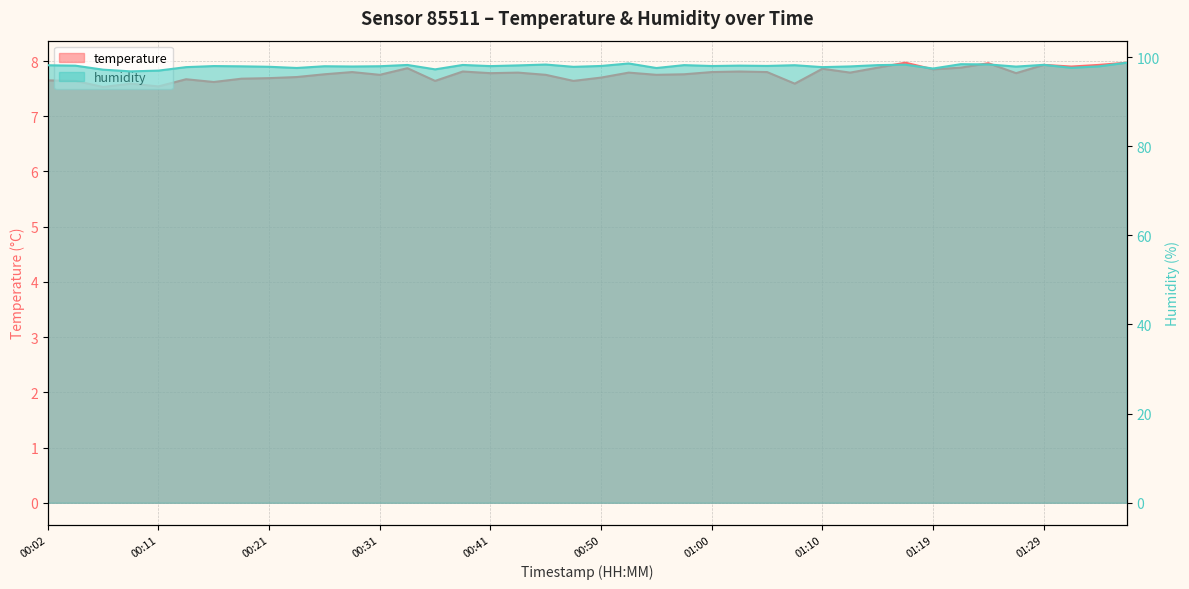

List the series in order of their peak value, lowest first.

temperature, humidity